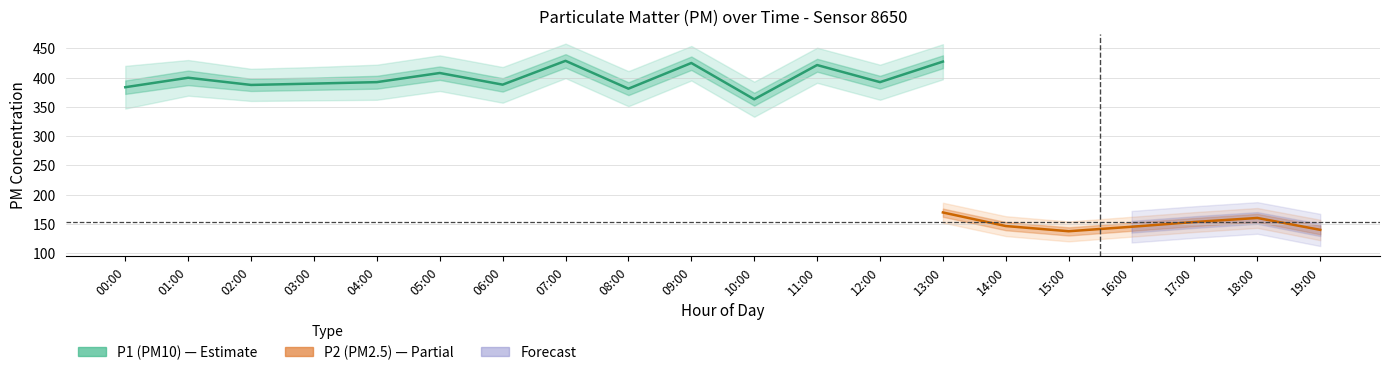

How many lines are shown in the chart?

2